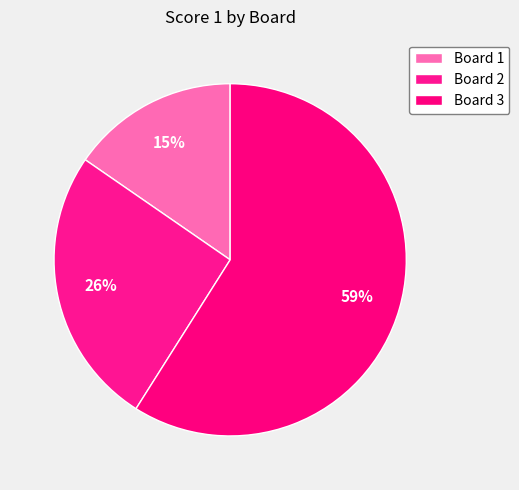

Which category has the biggest portion of the pie?

Board 3